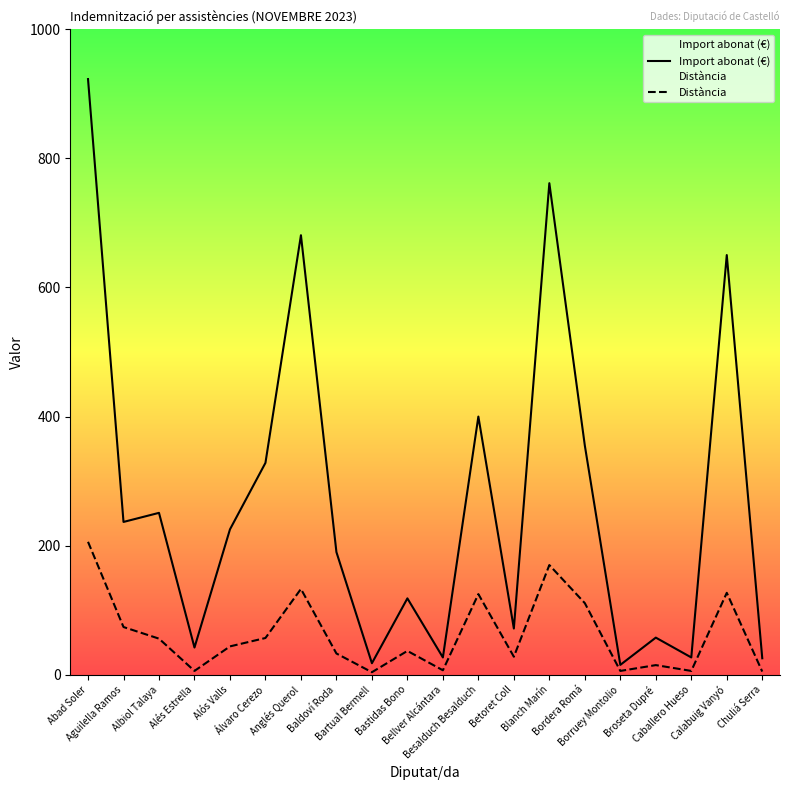

What is the value of the Import abonat (€) point at the 15th from the left?

355.2